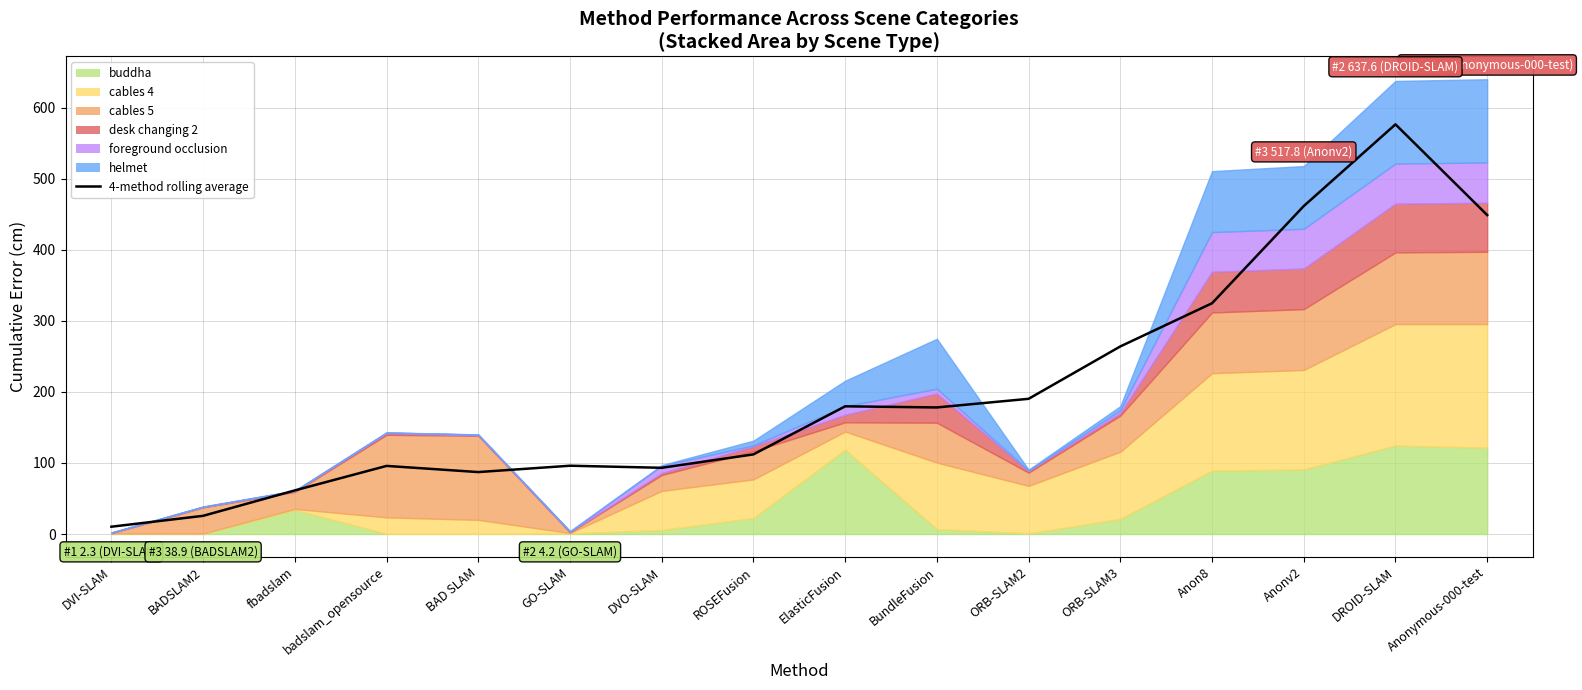

At which category does the chart reach its minimum across all series?

DVI-SLAM